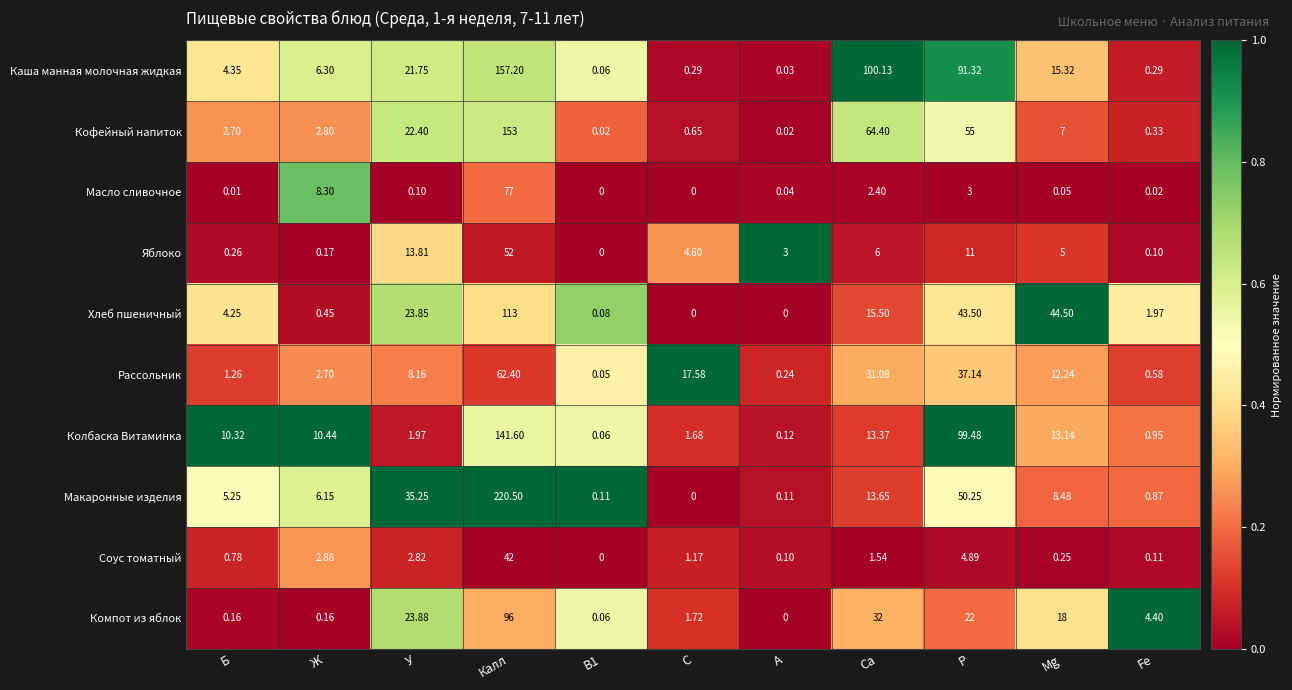

Which category has the lowest value in the Макаронные изделия series?

С